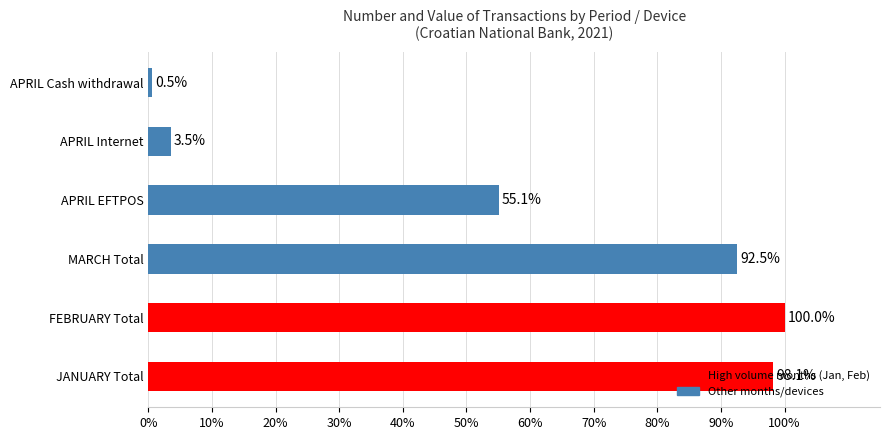

How many bars are there in total?

6